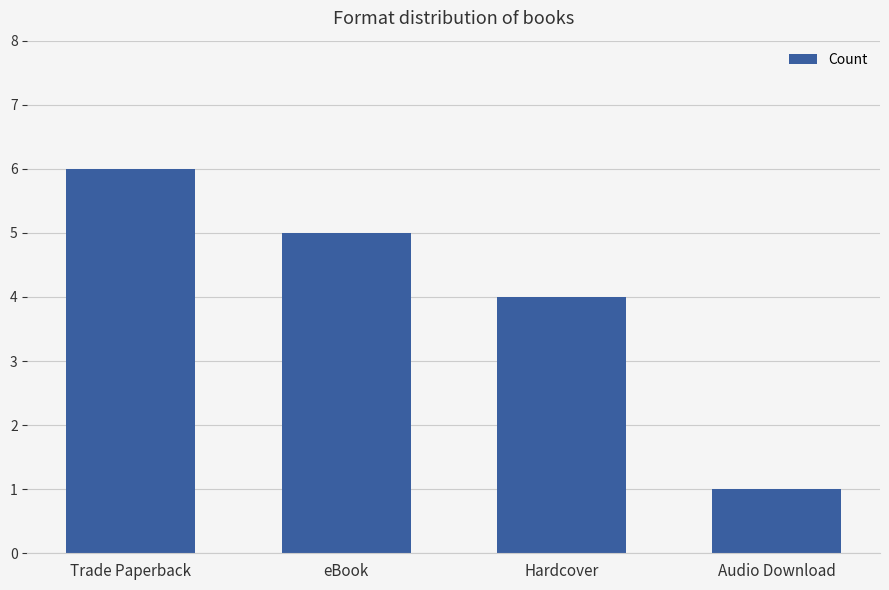

Which category has the lowest value across all series?

Audio Download